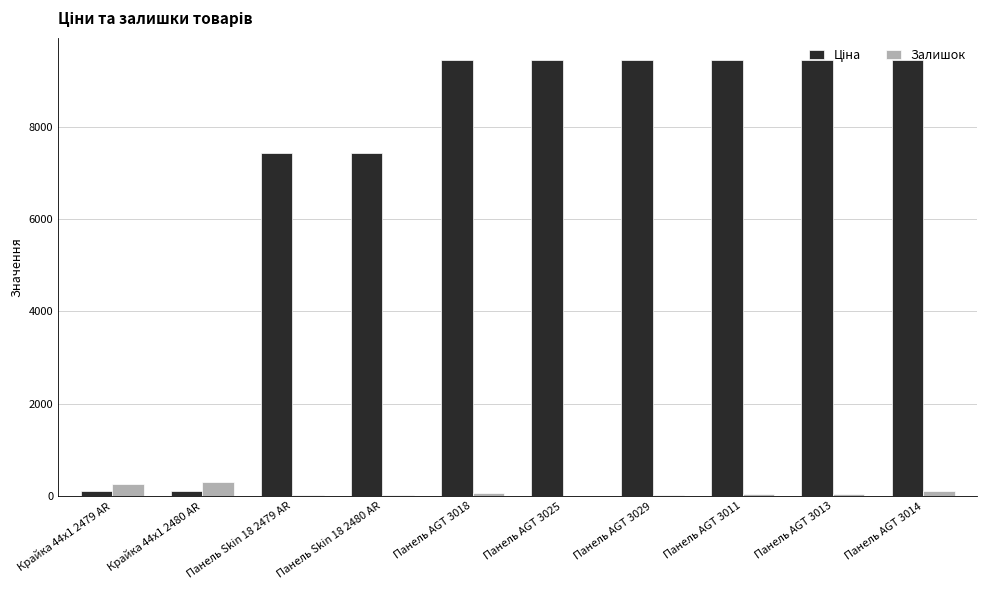

What is the sum of all Залишок values?

897.0